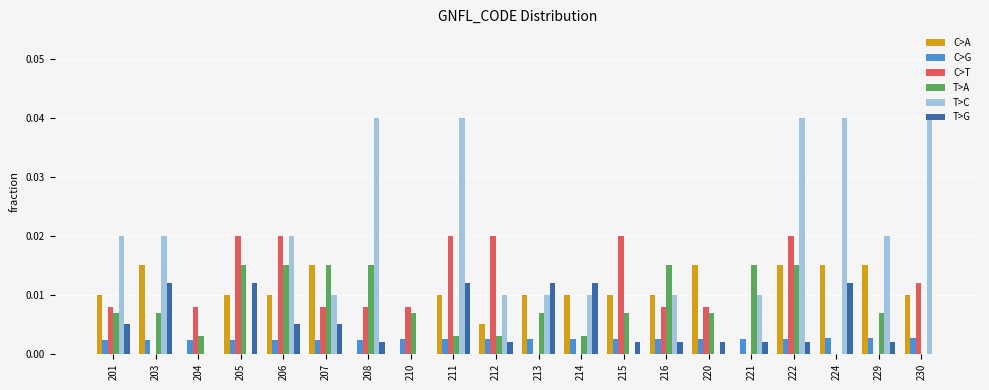

True or false: C>T has a value of 0.0 at 224.

True